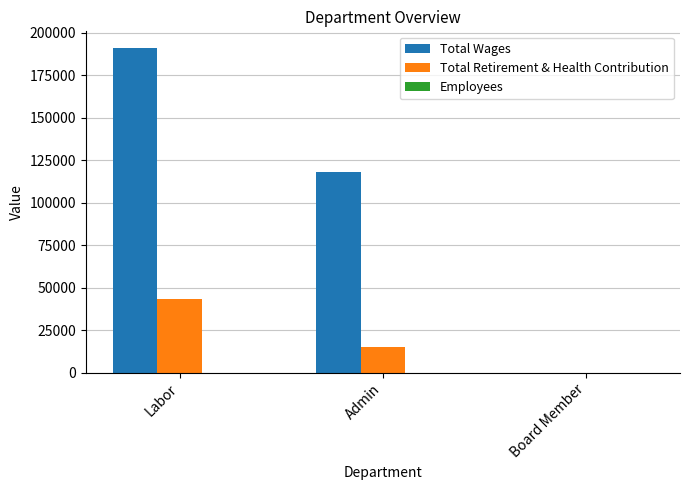

Where is Total Retirement & Health Contribution nearest to the value 21643?

Admin